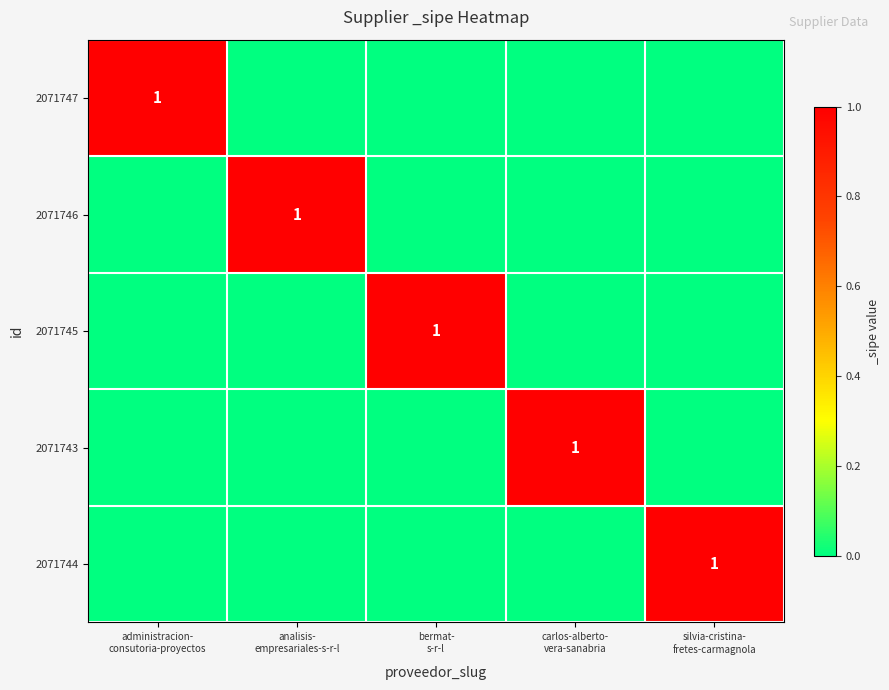

Rank the categories by 2071743 value from highest to lowest.

carlos-alberto- vera-sanabria, administracion- consutoria-proyectos, analisis- empresariales-s-r-l, bermat- s-r-l, silvia-cristina- fretes-carmagnola